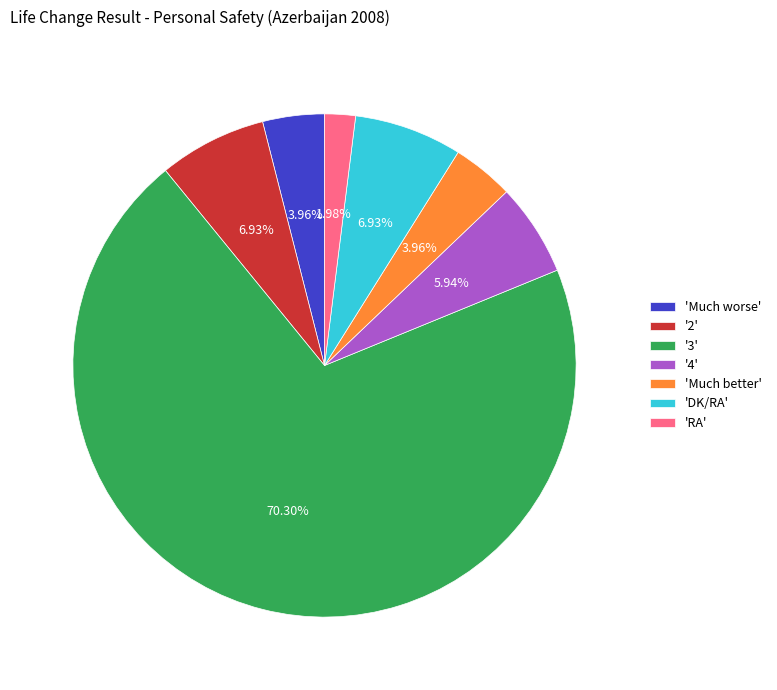

How many segments does this pie chart have?

7